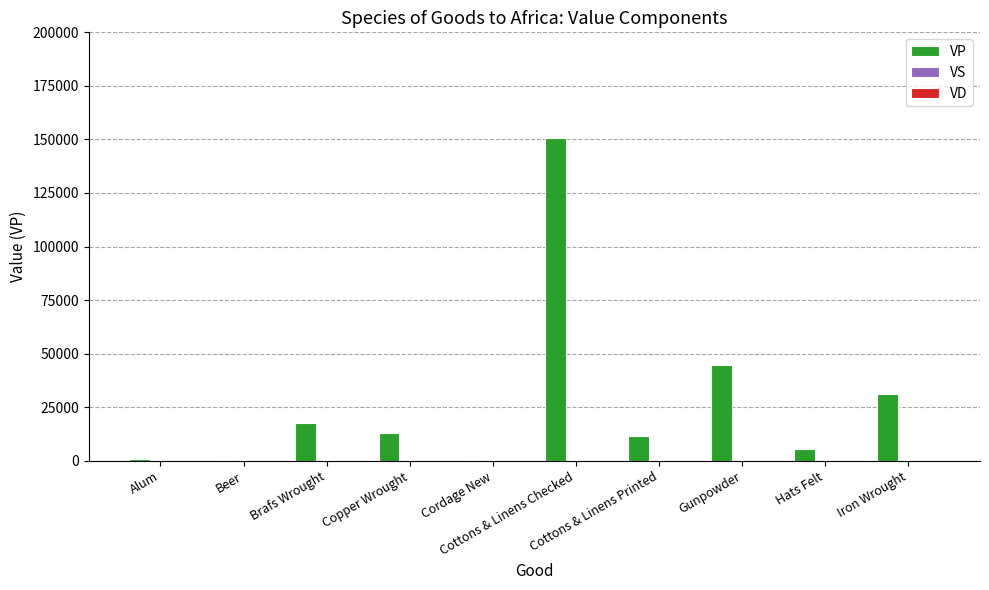

Count the number of data series in this chart.

3